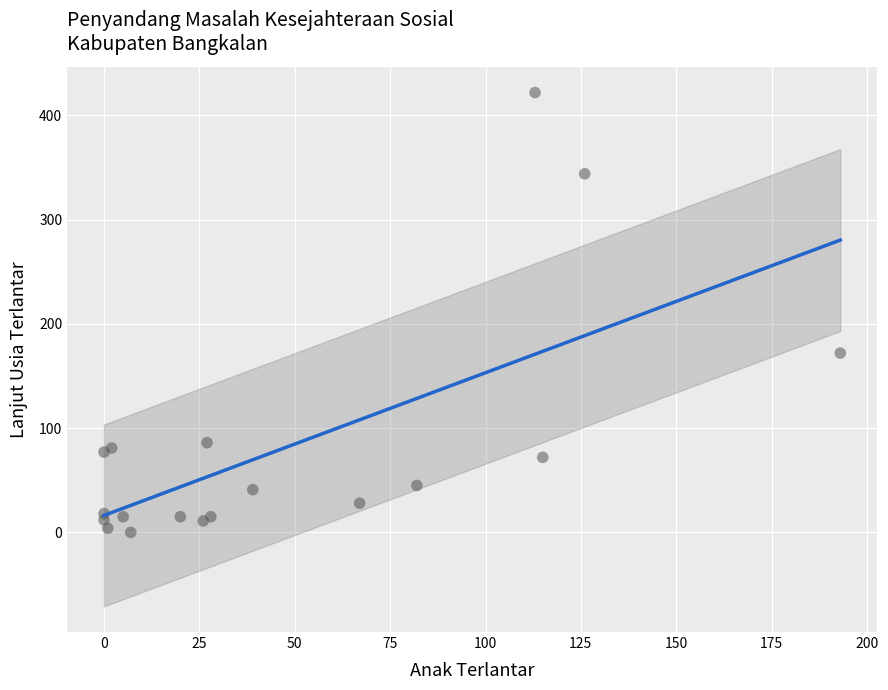

What Y value in the scatter plot is closest to 211?

172